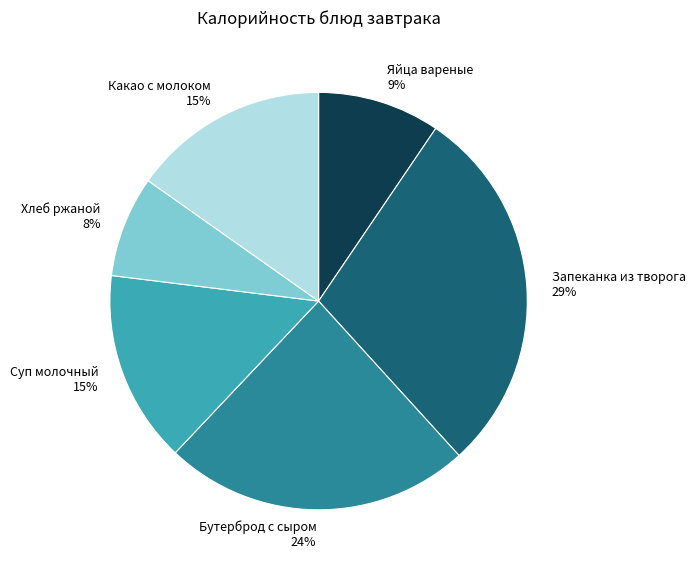

What is the largest slice in the pie chart?

Запеканка из творога